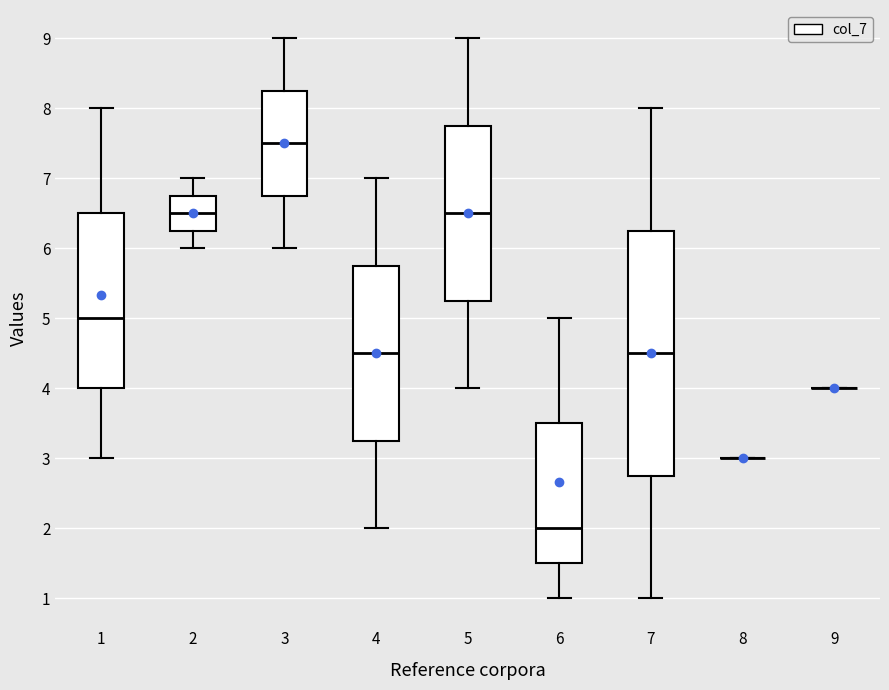

Comparing the boxes themselves (not the whiskers), which one is the tallest?

7